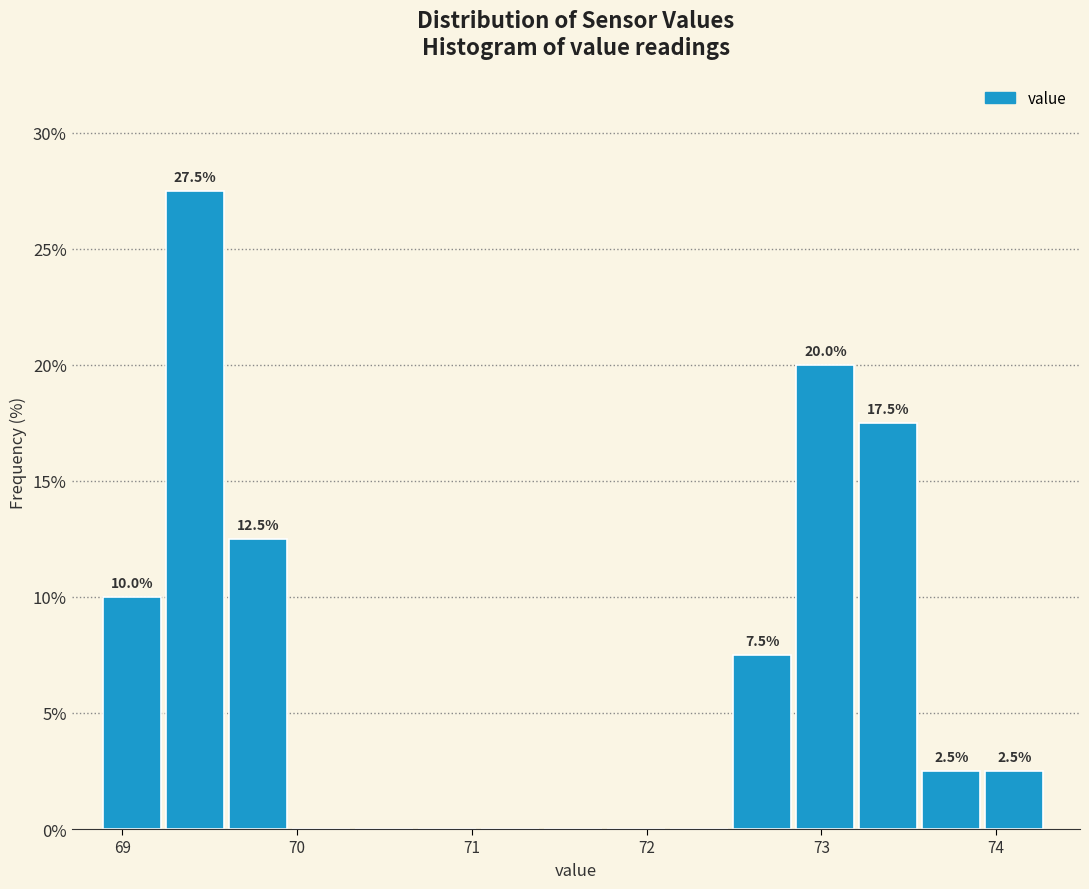

Read against the x-axis, roughly where is the centre of the tallest bar?

69.4